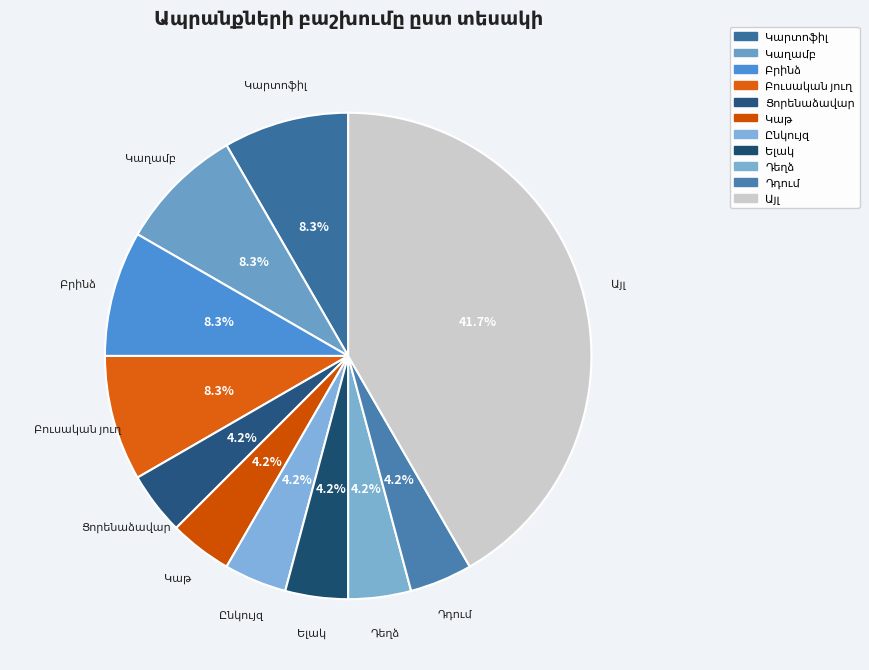

Is there any slice that represents more than half of the pie?

No